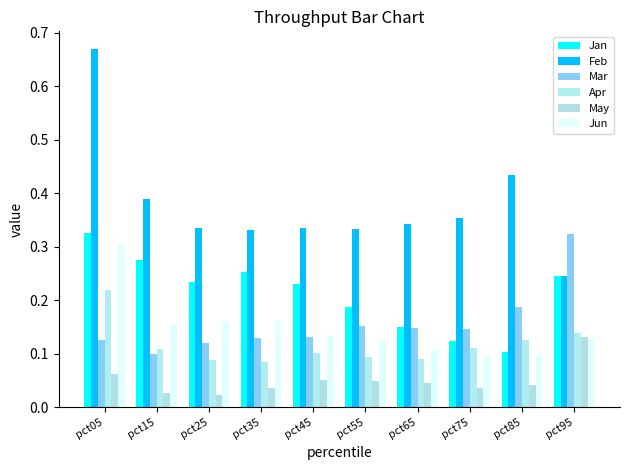

How many bars are there in each group?

6